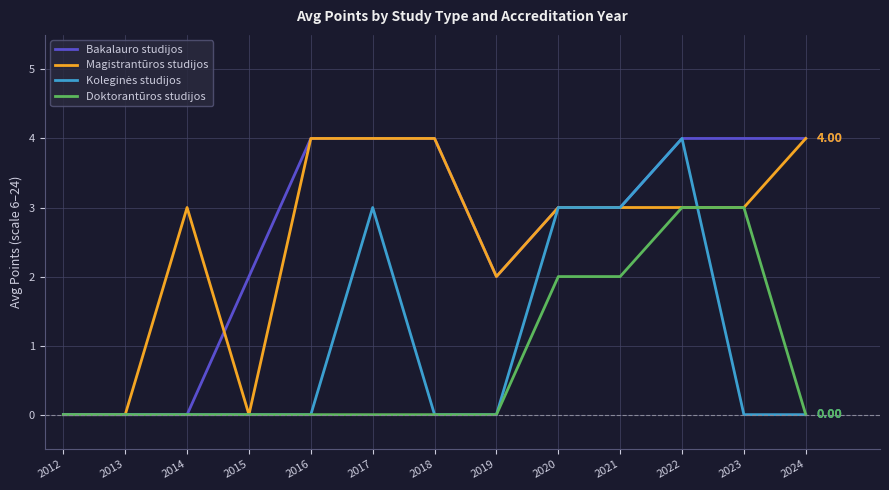

Which series has the largest total across all categories?

Bakalauro studijos